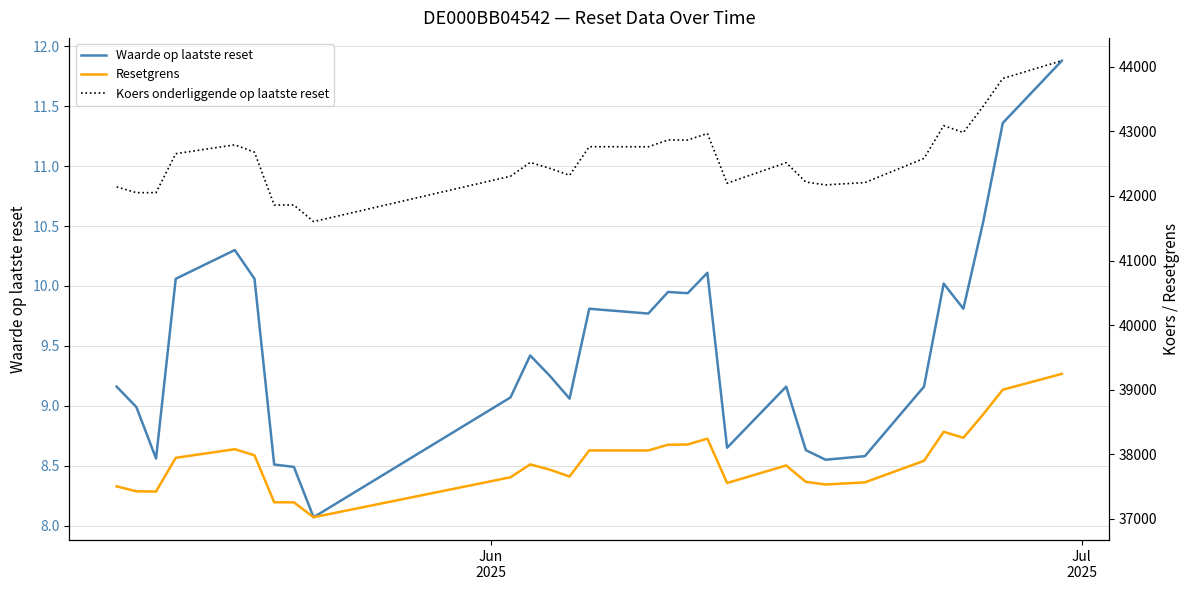

What is the lowest value of the Waarde op laatste reset series?

8.1